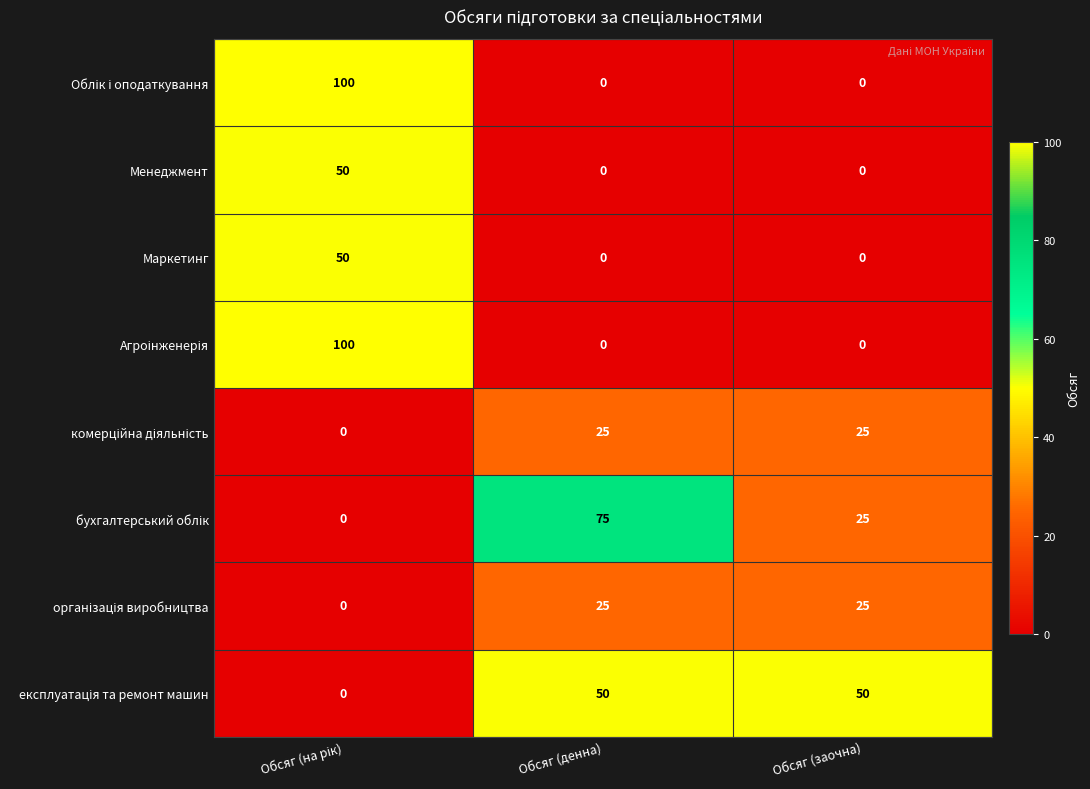

At how many categories does at least one series exceed 35?

3